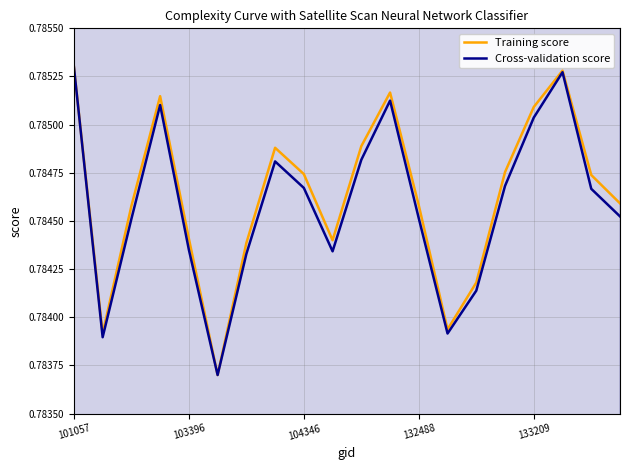

What are all the series names shown in the legend?

Training score, Cross-validation score